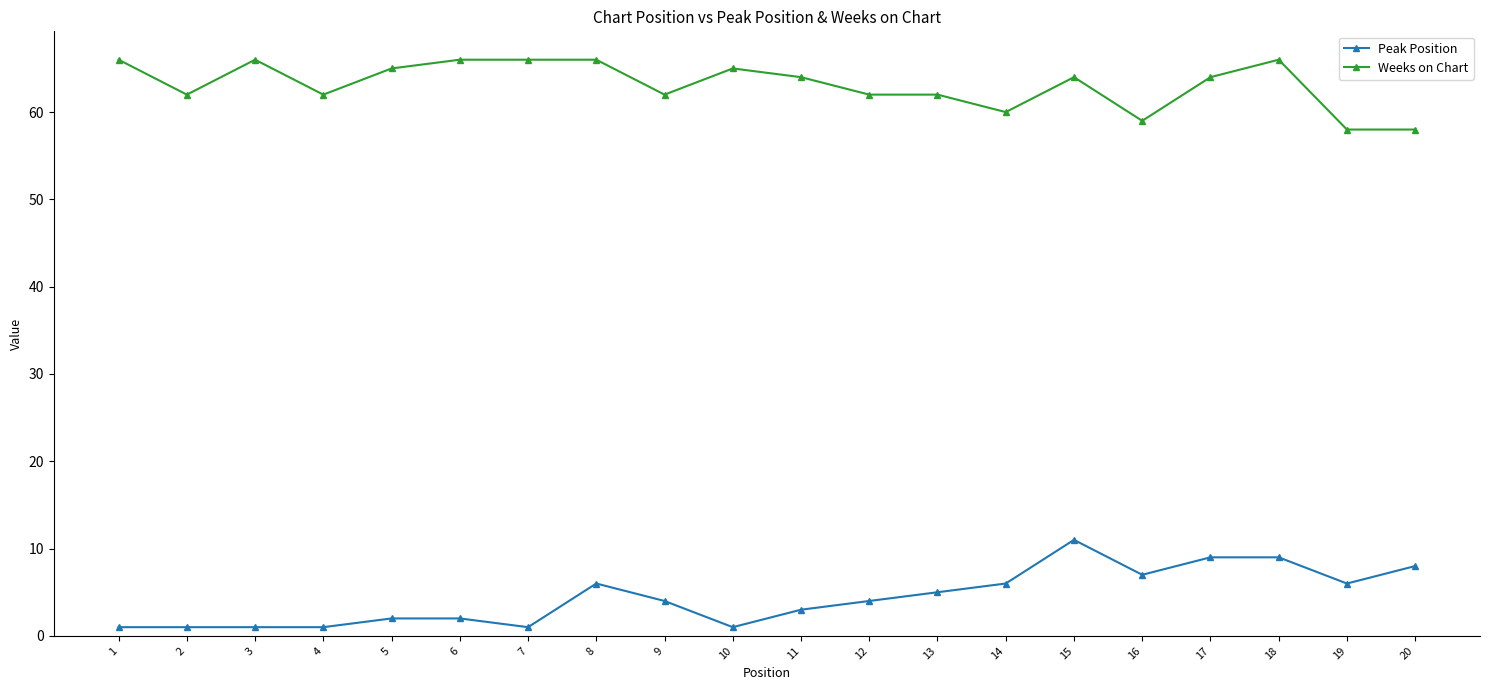

What is the lowest value of the Weeks on Chart series?

58